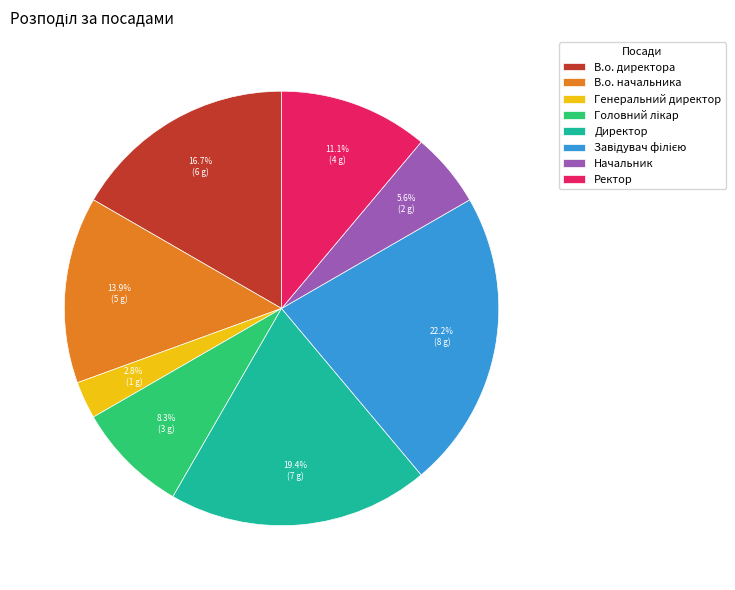

What percentage is the Начальник slice, to the nearest percent?

6%